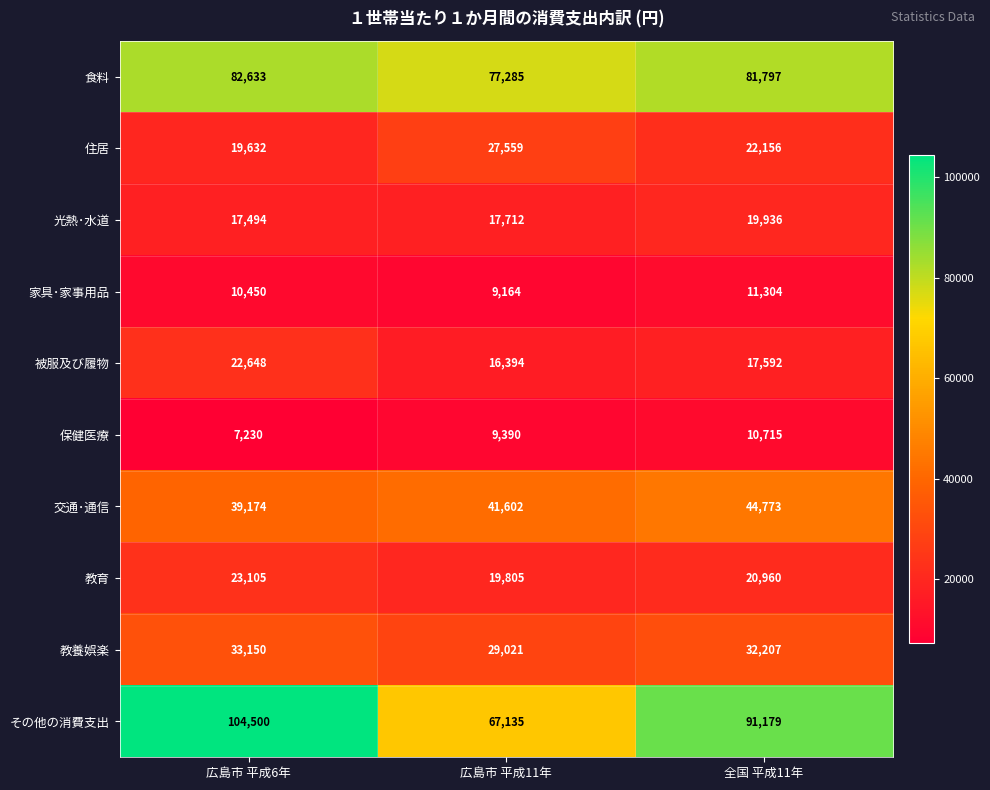

Which series has the largest range (max minus min)?

その他の消費支出